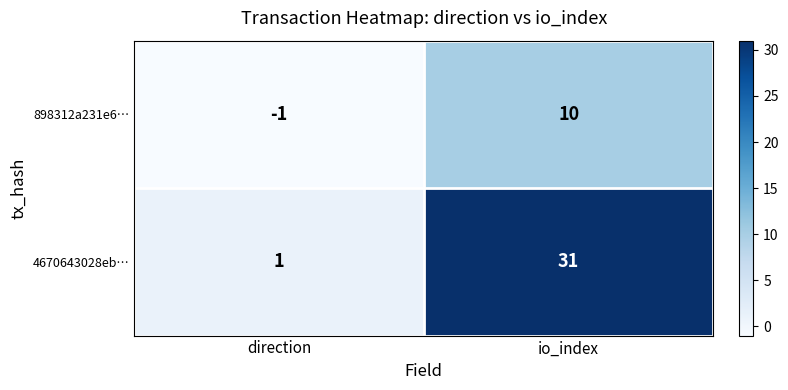

Which series has the largest range (max minus min)?

4670643028eb…